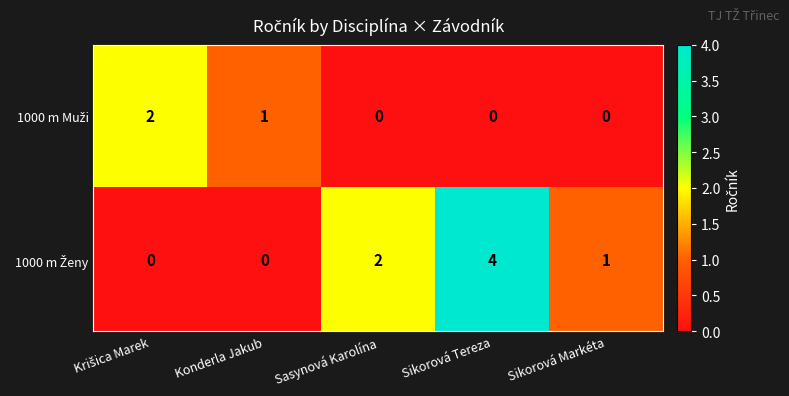

How many data points does each series have?

5